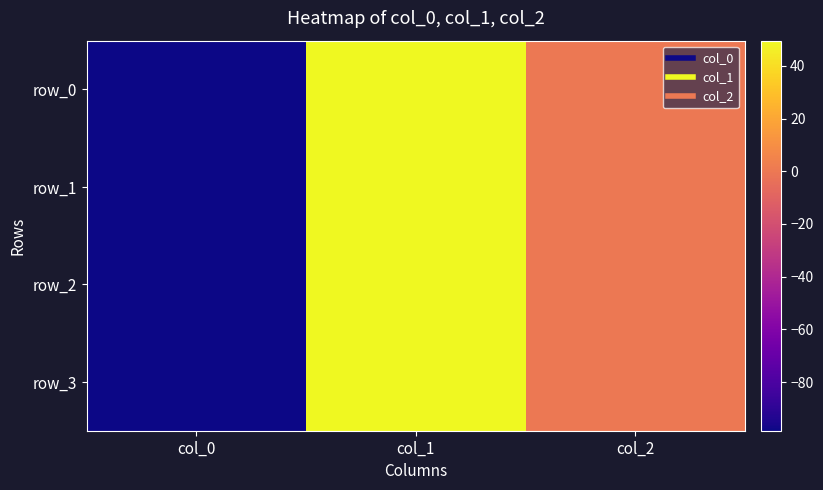

How many values in the row_0 series are below 0?

1